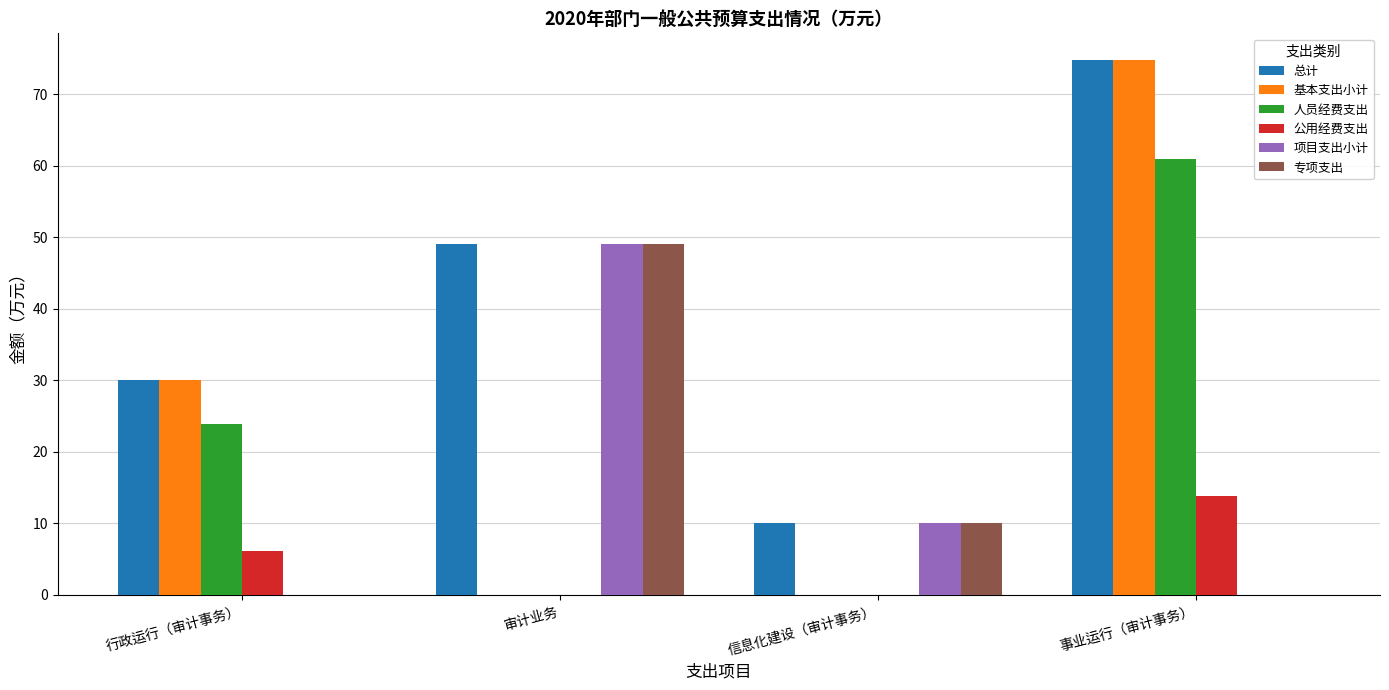

Which series has the largest total across all categories?

总计